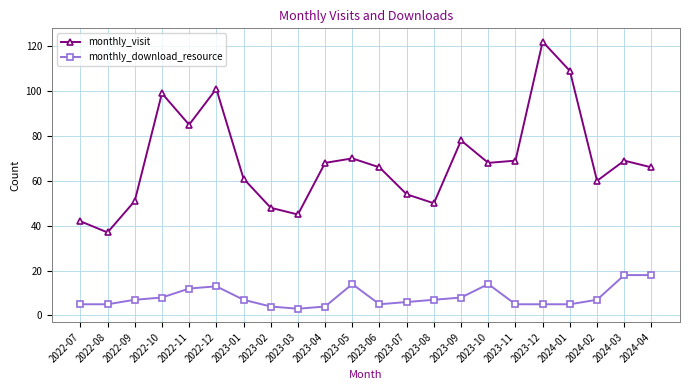

True or false: monthly_visit has more than 0 points higher than both neighbors.

True